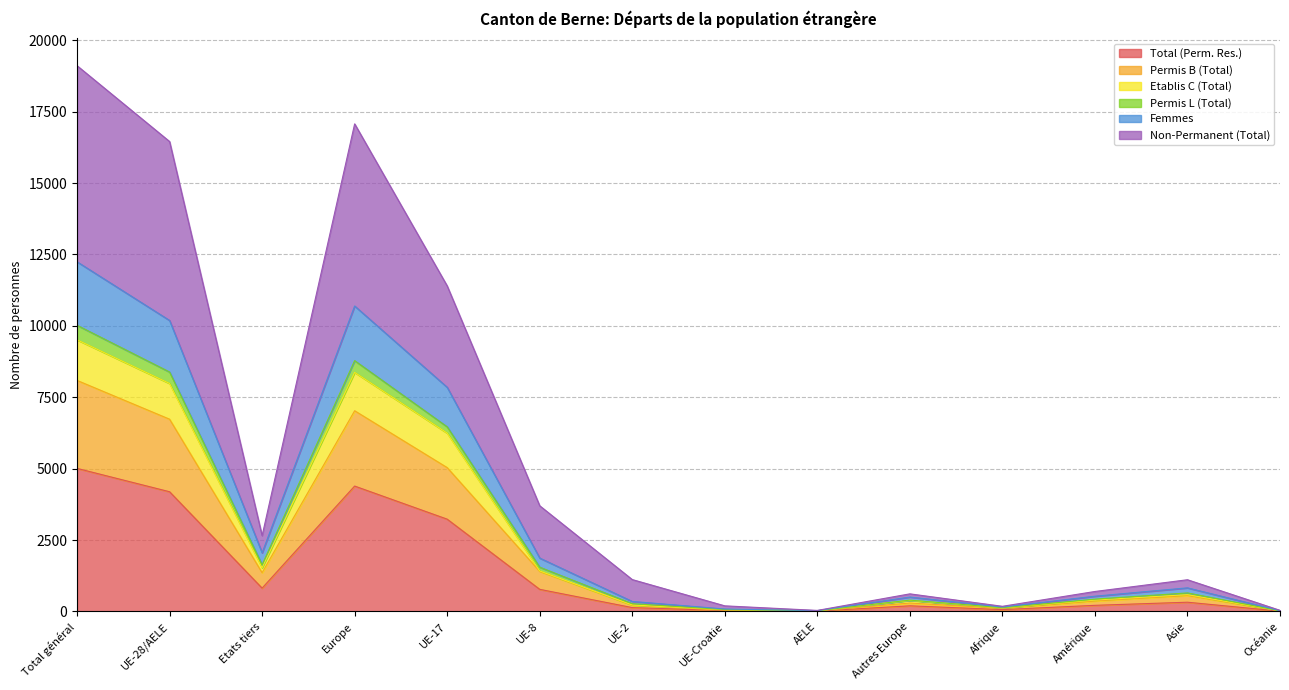

True or false: Total (Perm. Res.) has a value of 4193 at UE-28/AELE.

True